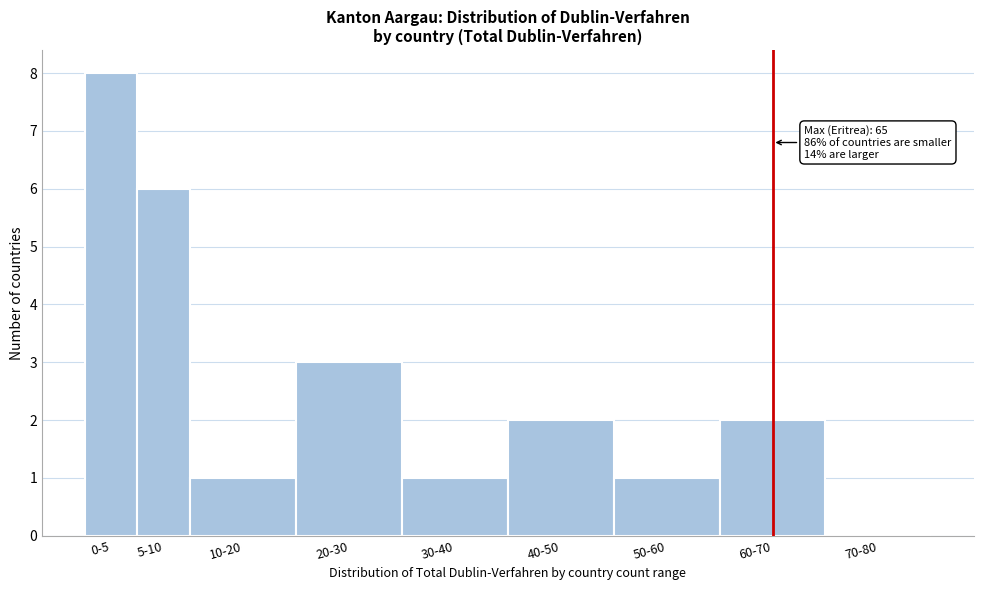

Reading right to left, what are all the values shown in this chart?

70-80=0	60-70=2	50-60=1	40-50=2	30-40=1	20-30=3	10-20=1	5-10=6	0-5=8